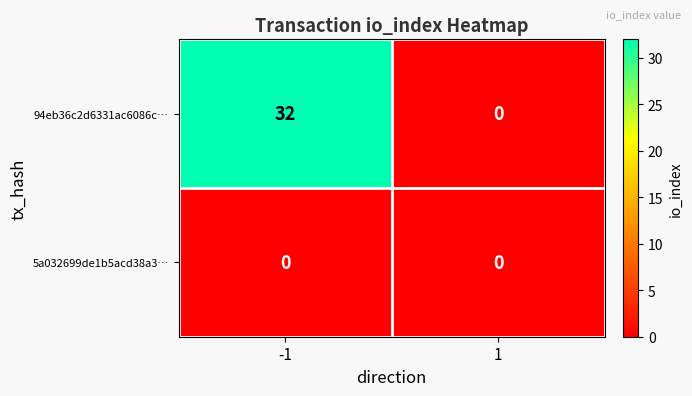

What is the total value across all series at -1?

32